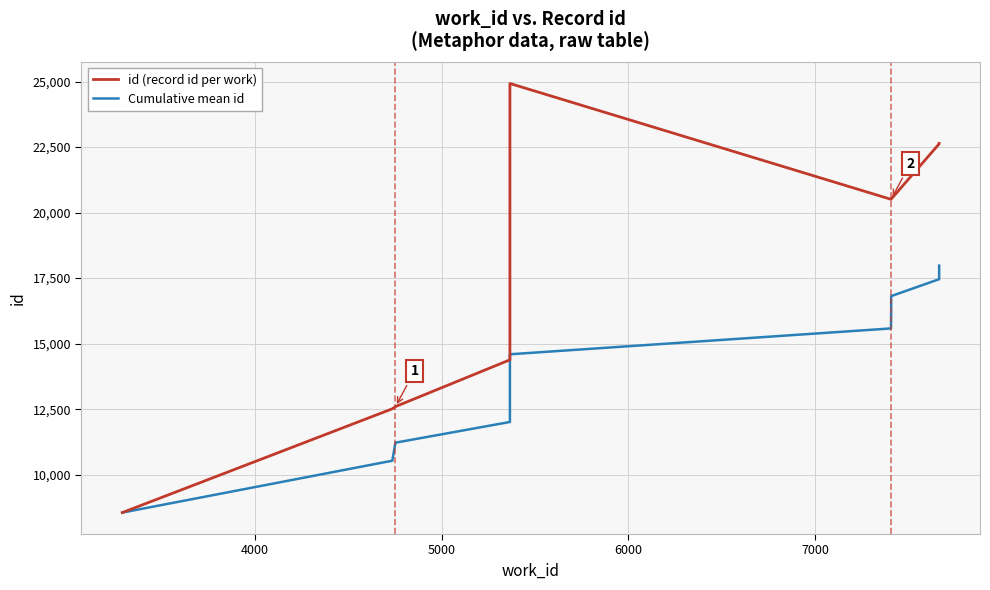

What is the maximum value for Cumulative mean id?

17978